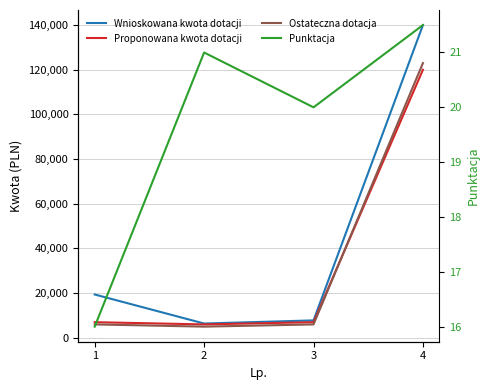

The value of Punktacja at 4 is 28.7. True or false?

False